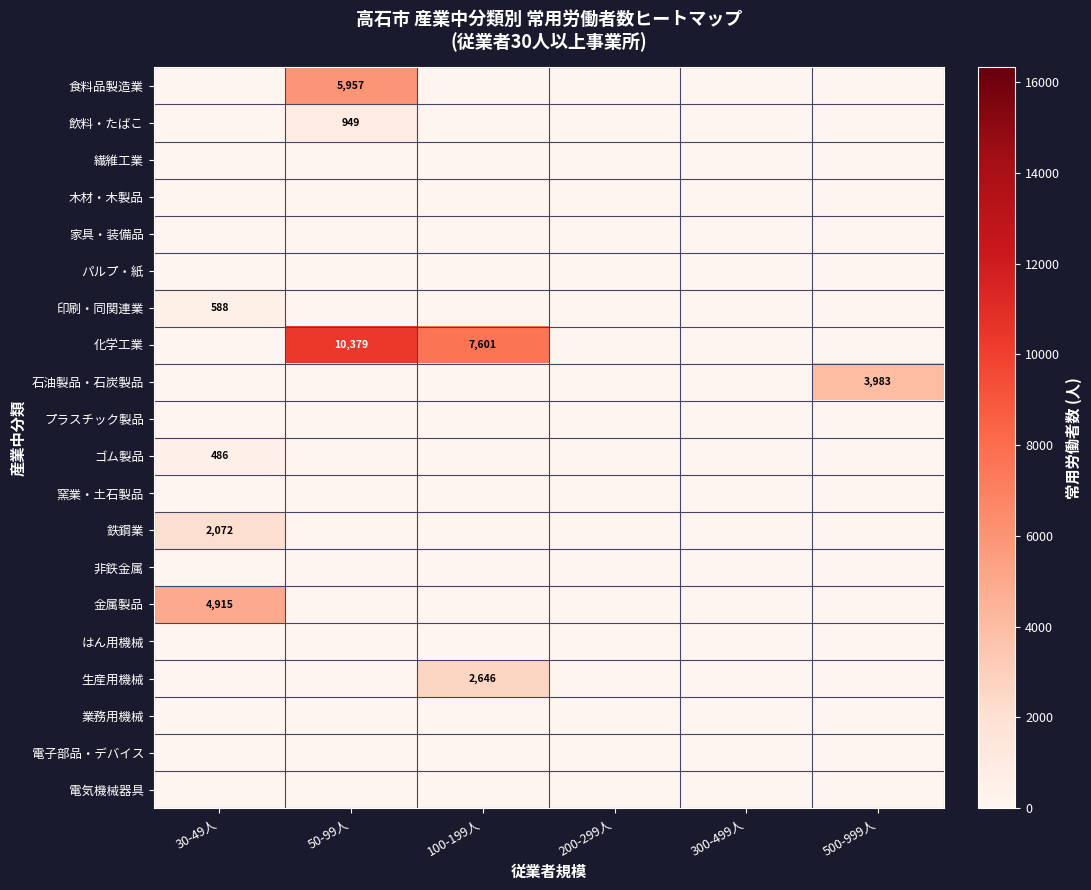

True or false: 生産用機械 has a value of 1593 at 100-199人.

False